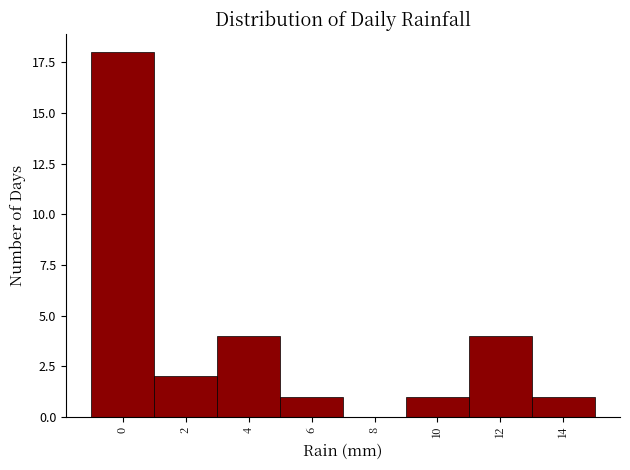

Reading right to left, list all the values displayed in this chart.

14=1	12=4	10=1	8=0	6=1	4=4	2=2	0=18